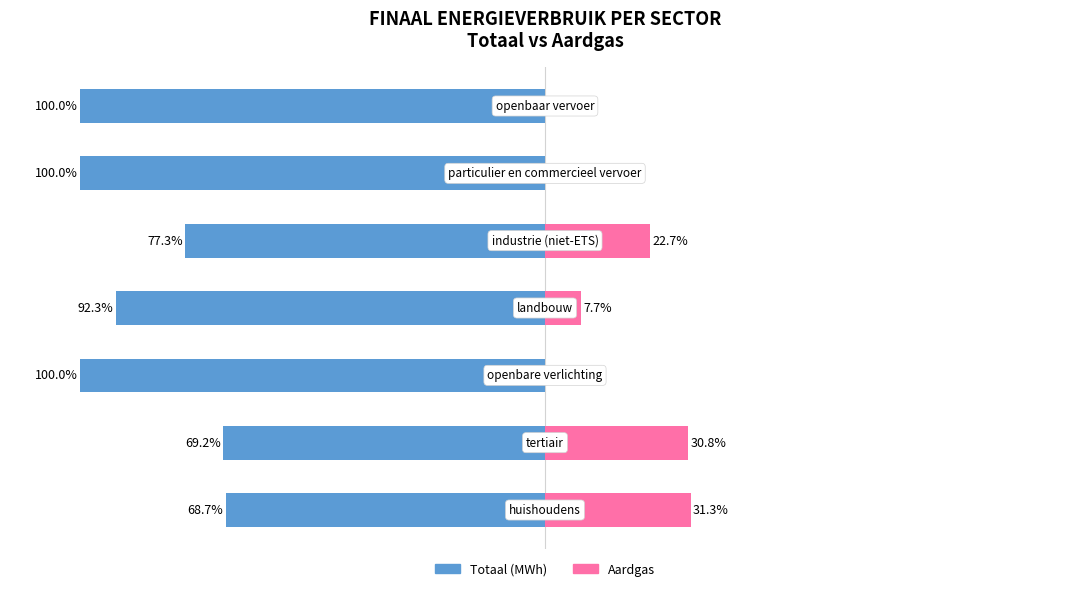

What is the average value of the Totaal (MWh) series?

-86.8